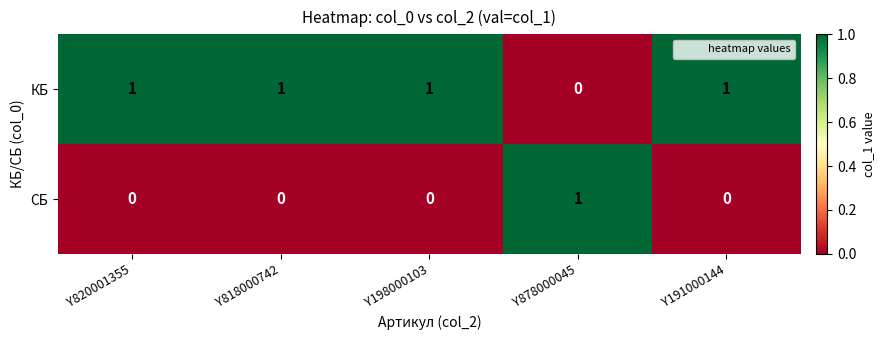

Reading left to right, transcribe all the data shown in this chart.

КБ: 1	1	1	0	1
СБ: 0	0	0	1	0